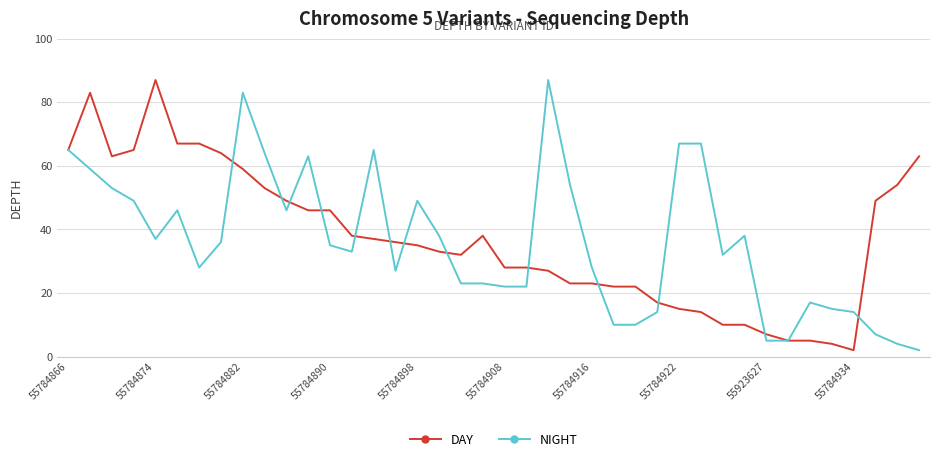

What is the highest value of the NIGHT series?

87